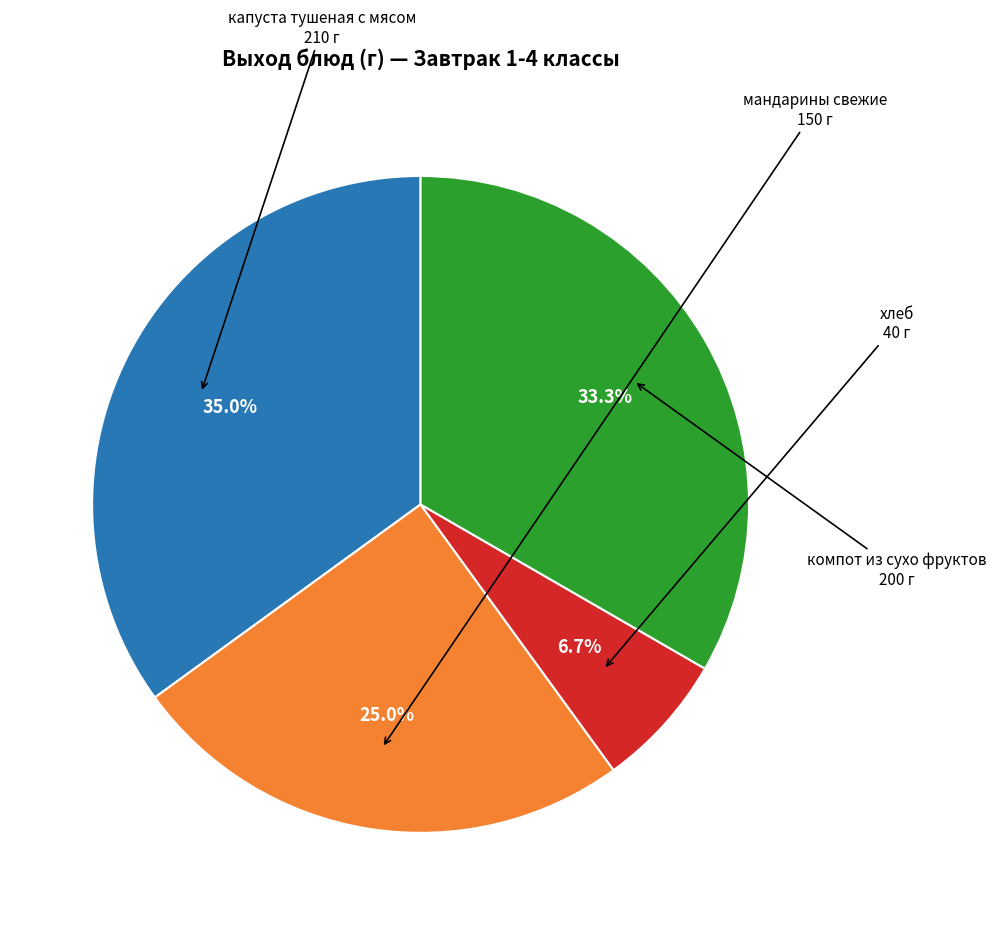

Does any single category account for the majority?

No